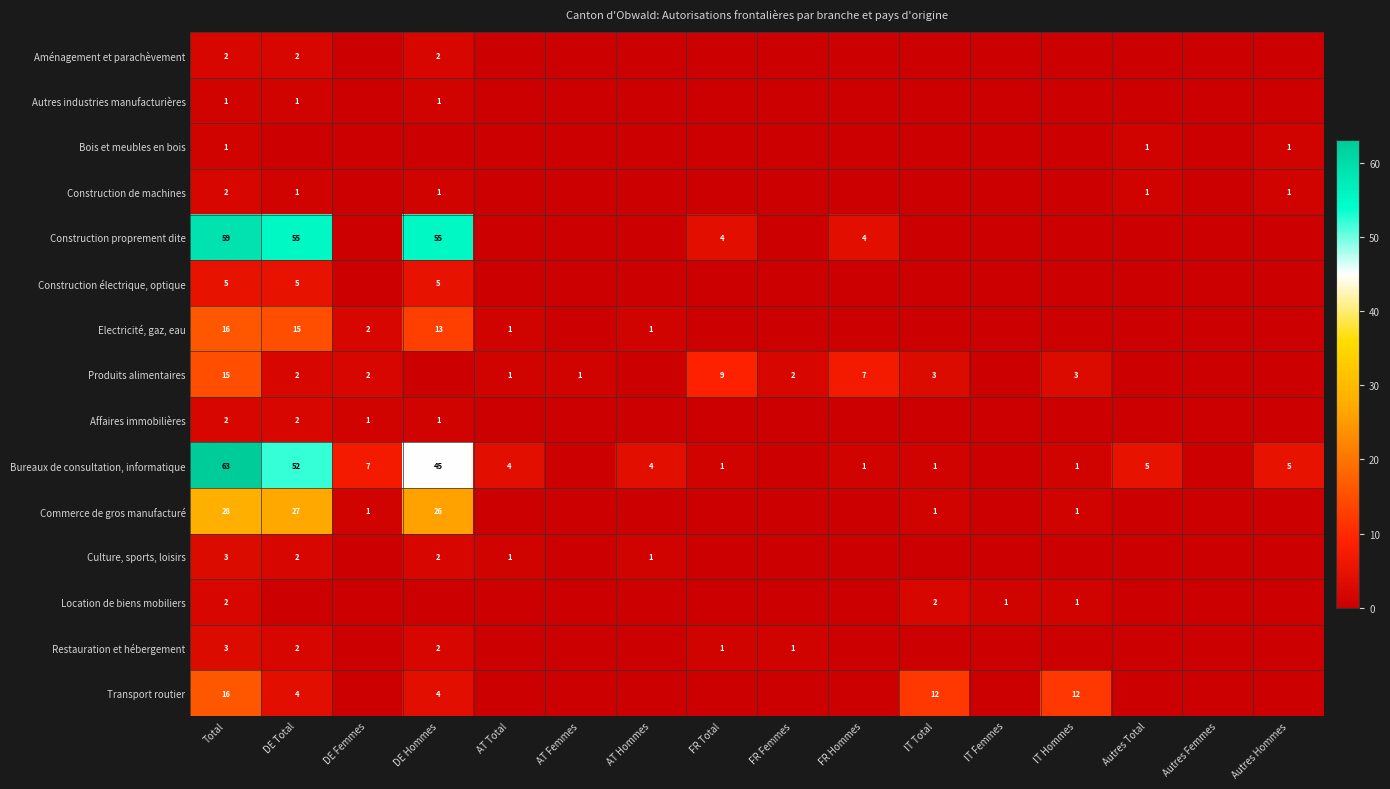

Which category has the highest value across all series?

Total